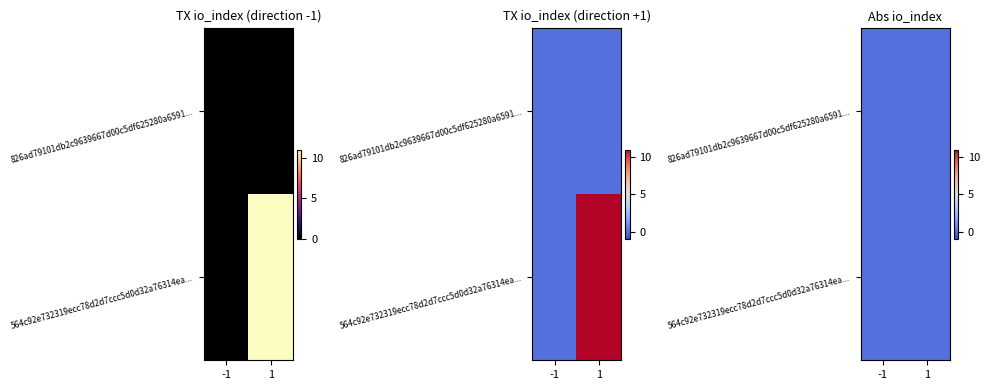

How many series are shown in this chart?

2